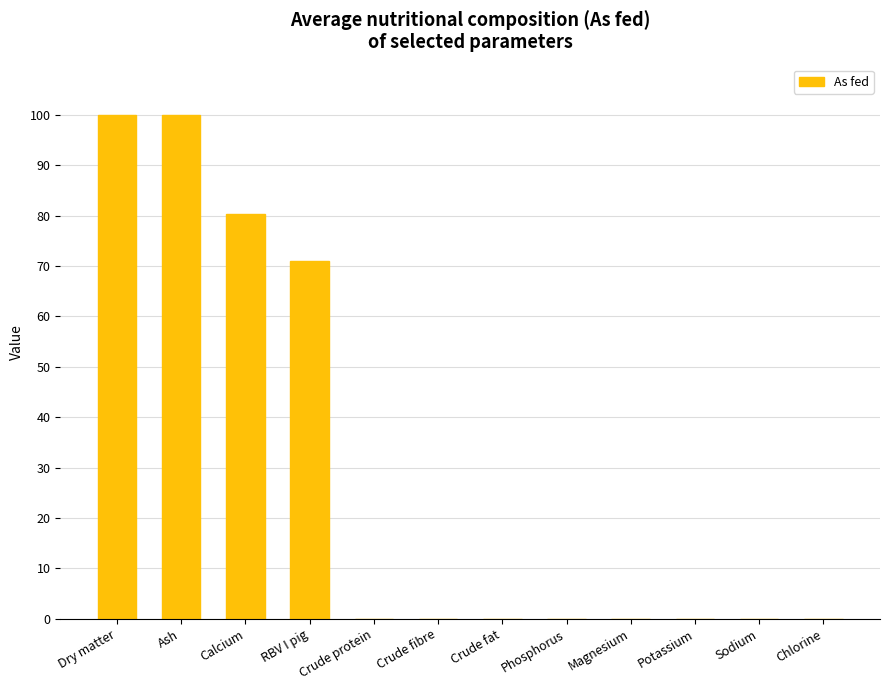

What is the sum of the values at Calcium and Phosphorus?

80.4